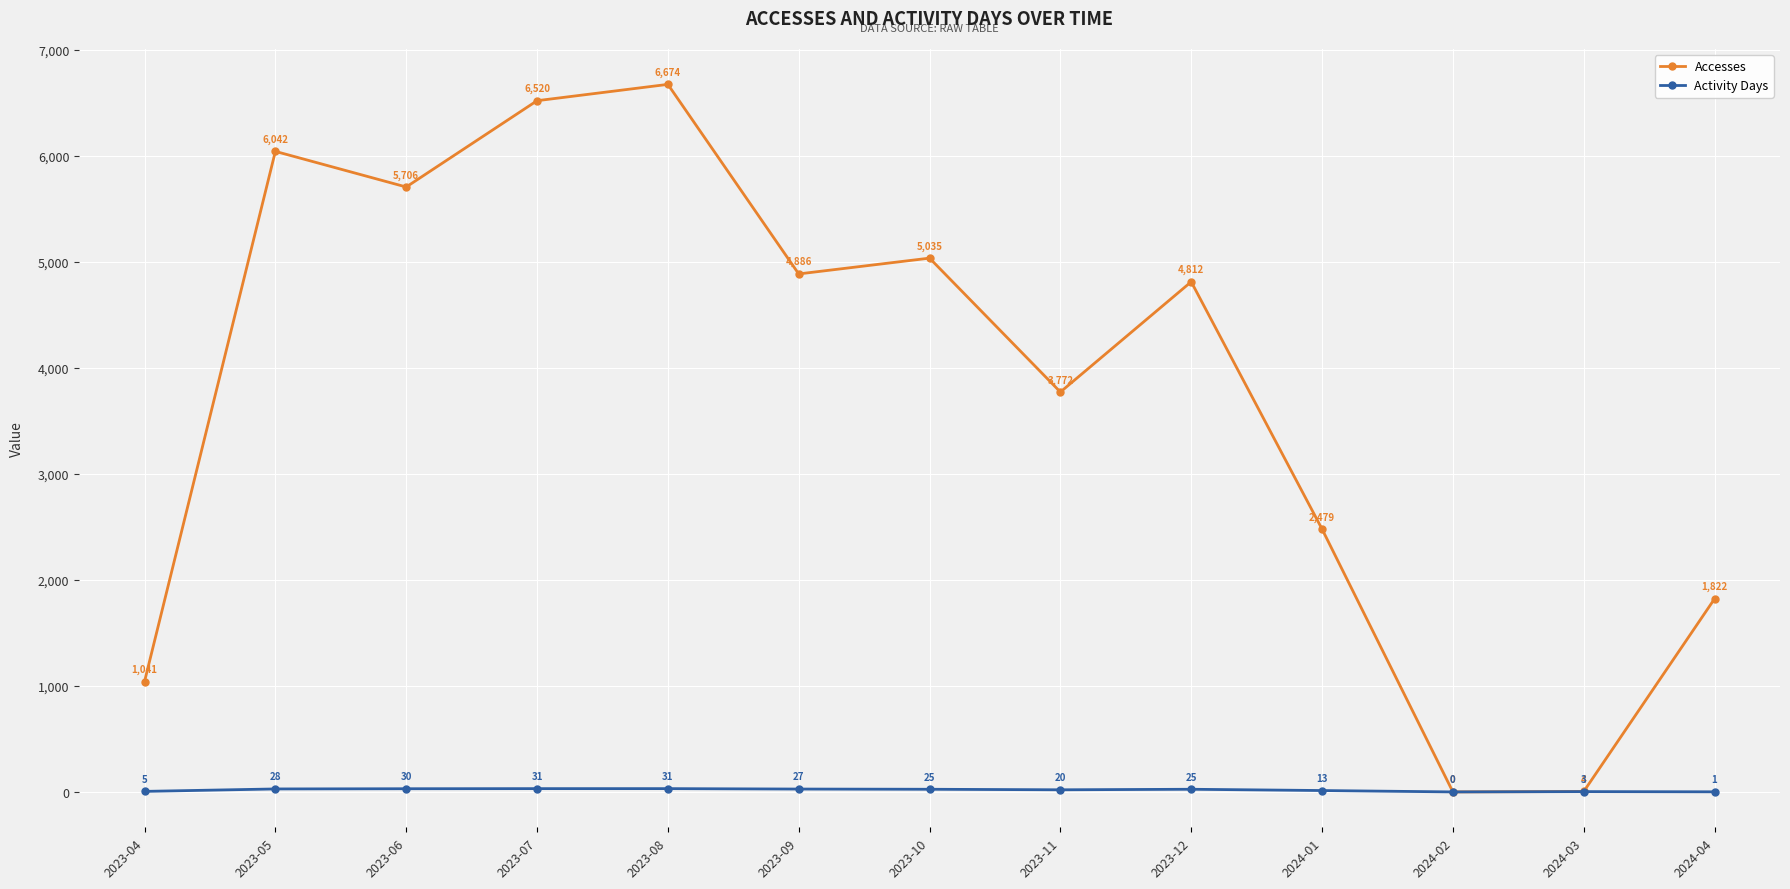

What is the approximate value of Activity Days at 2023-06, to the nearest 5?

30